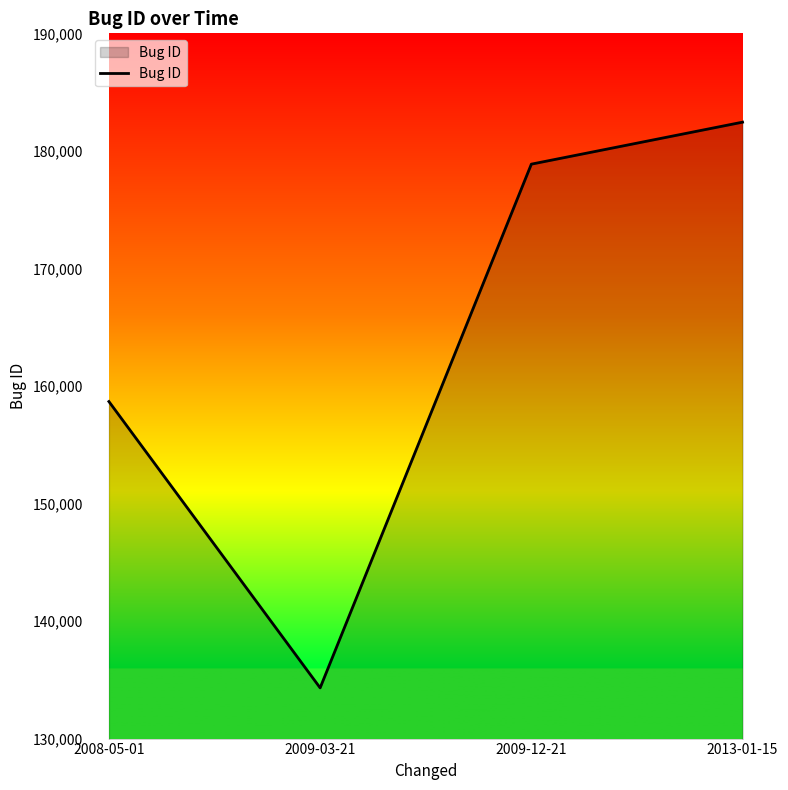

What is the ratio of the value at 2009-12-21 to the value at 2013-01-15?

1.0